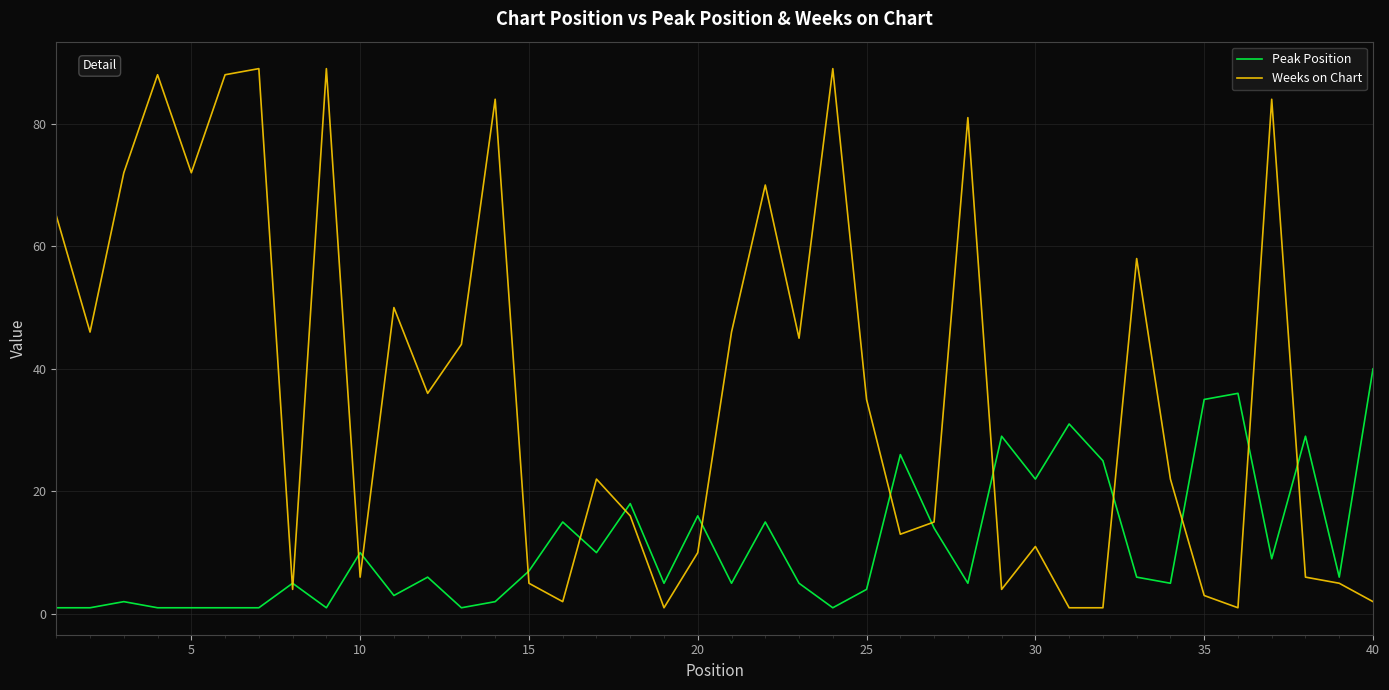

Which series ends up on top after the final intersection of Weeks on Chart and Peak Position?

Peak Position